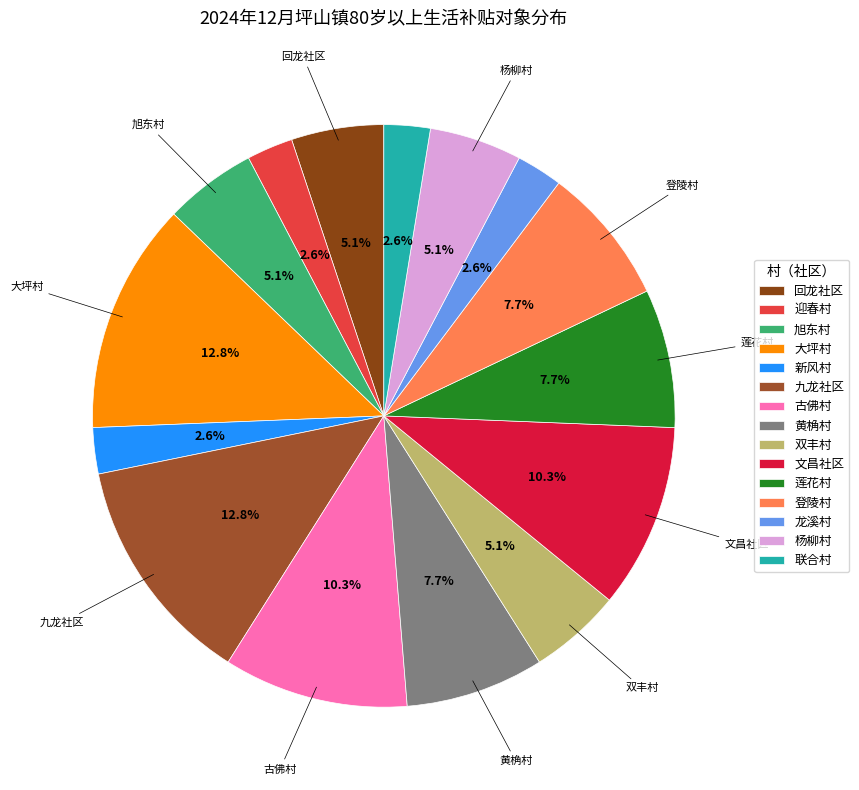

Count the number of slices in the pie.

15